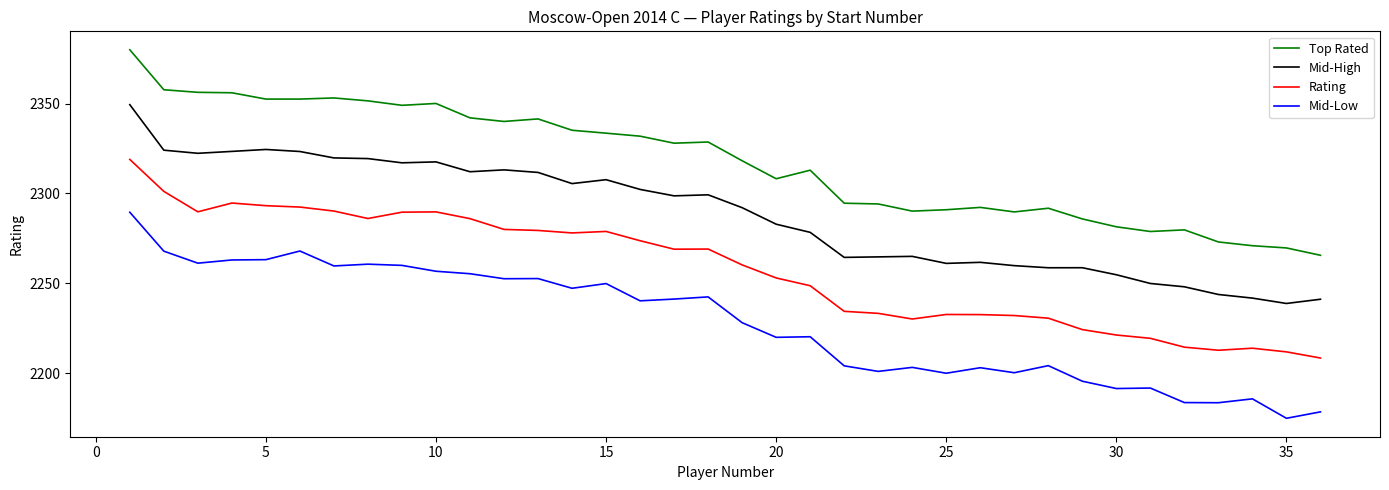

Rank the series by their maximum value, from highest to lowest.

Top Rated, Mid-High, Rating, Mid-Low